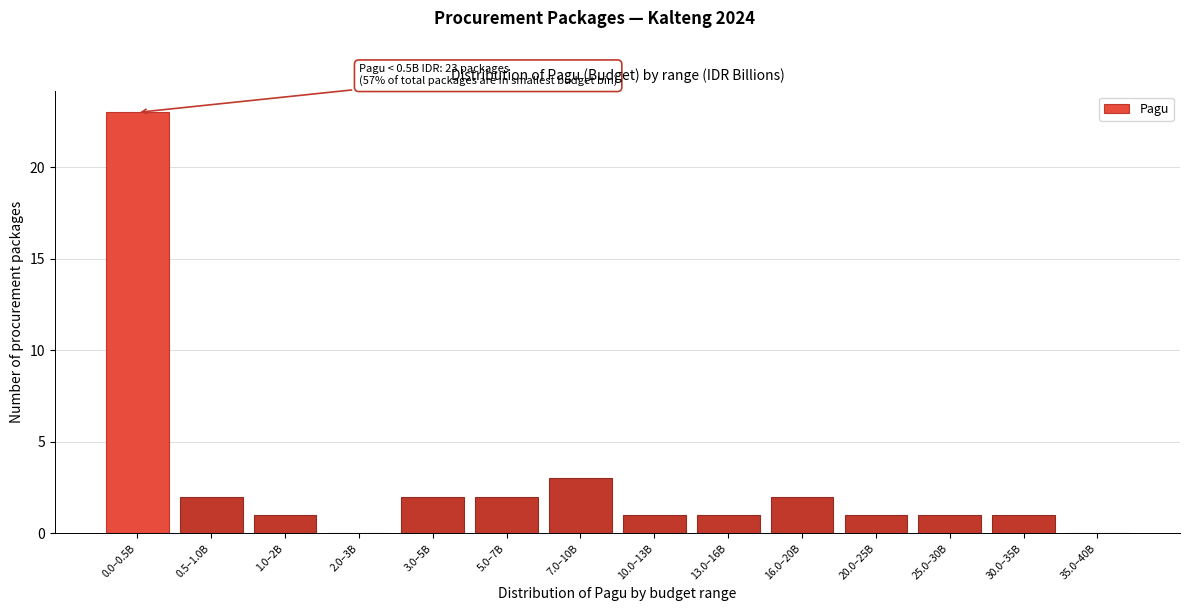

Reading left to right, list all the values displayed in this chart.

0.0–0.5B=23	0.5–1.0B=2	1.0–2B=1	2.0–3B=0	3.0–5B=2	5.0–7B=2	7.0–10B=3	10.0–13B=1	13.0–16B=1	16.0–20B=2	20.0–25B=1	25.0–30B=1	30.0–35B=1	35.0–40B=0